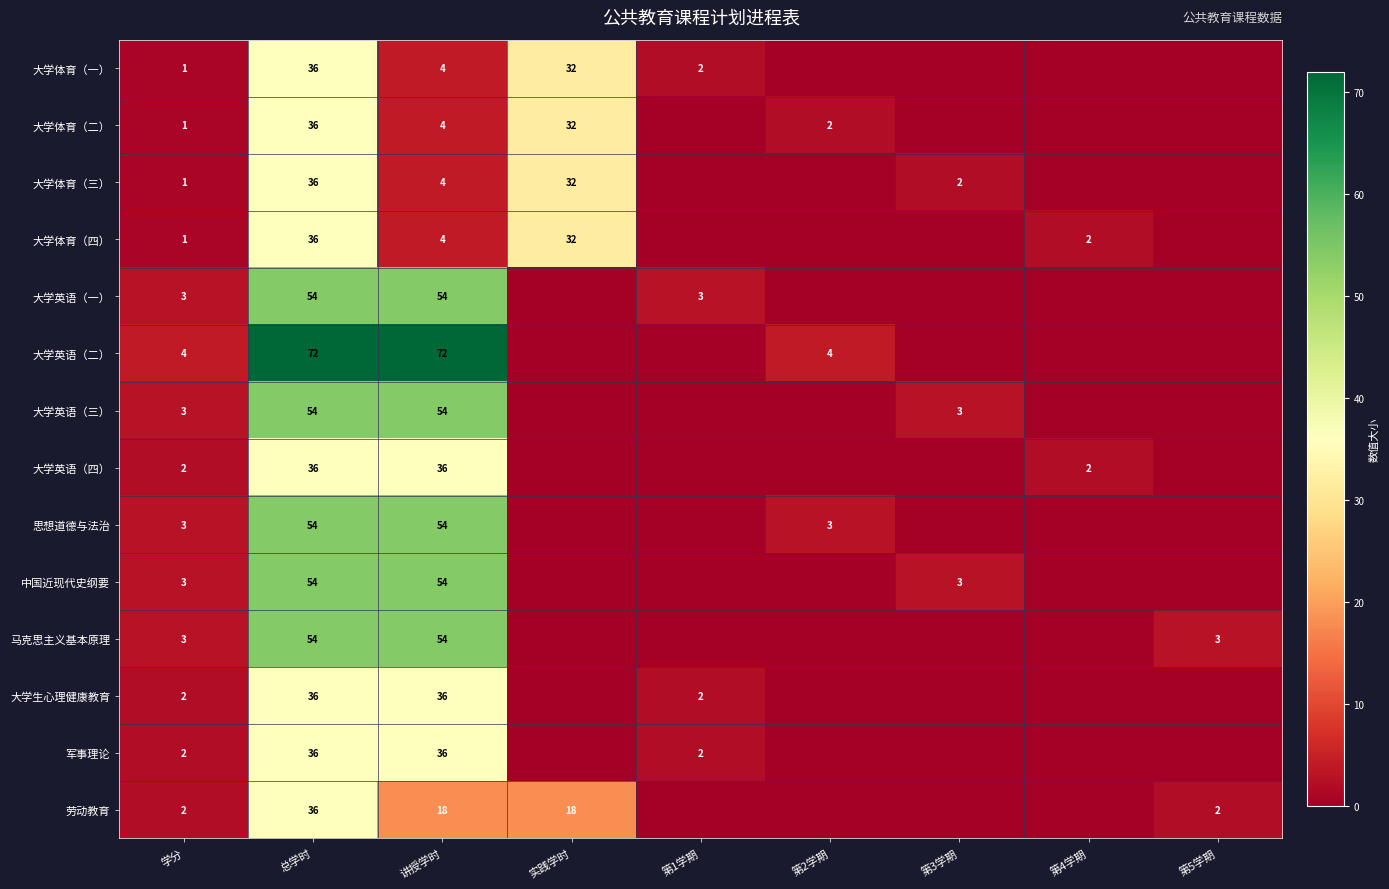

Is it true that 大学体育（二） equals 32 at 实践学时?

True